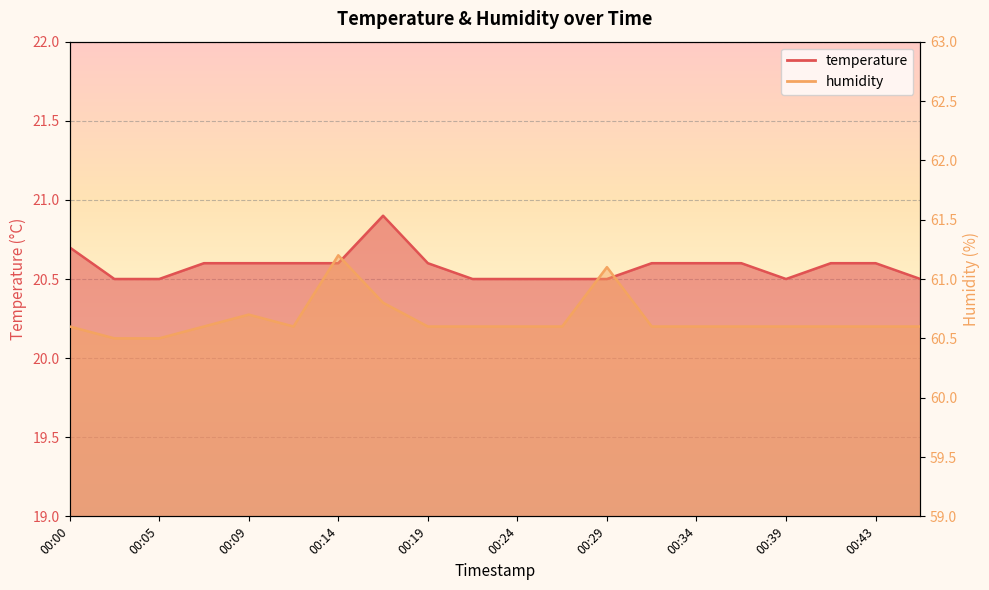

Which label corresponds to the largest value in the chart?

00:14